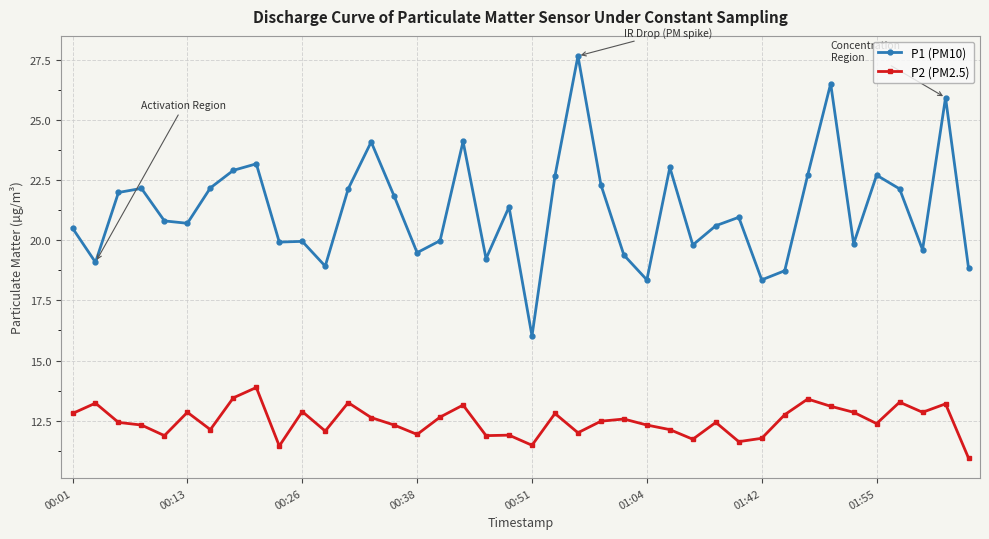

Does the chart display data point markers on the line(s)?

Yes